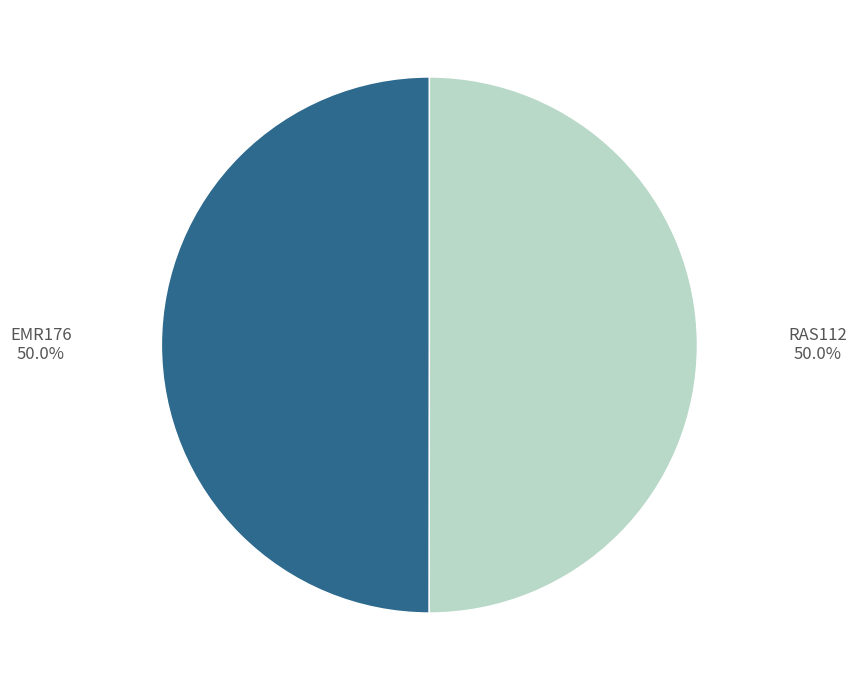

What is the ratio of the value at RAS112 to the value at EMR176?

1.0